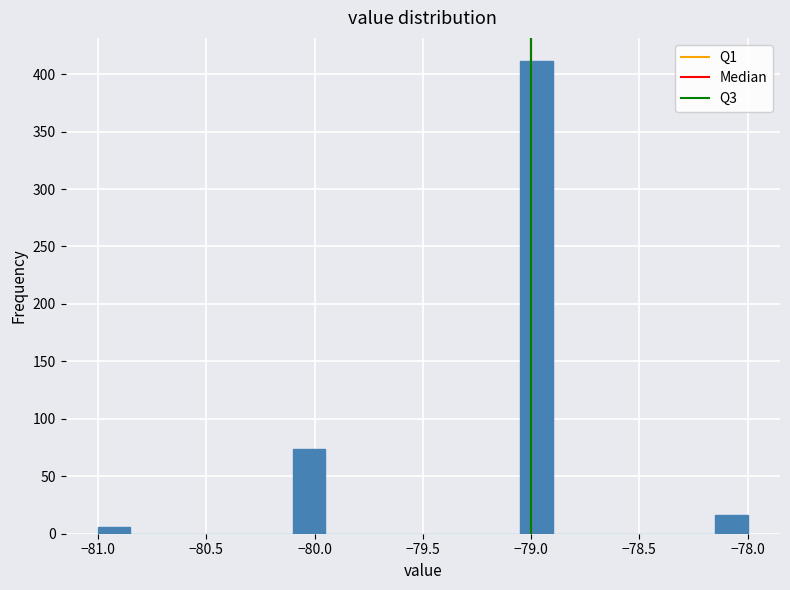

Around what value on the x-axis is the tallest bar? Give the approximate position of its centre, as read against the axis.

-78.95